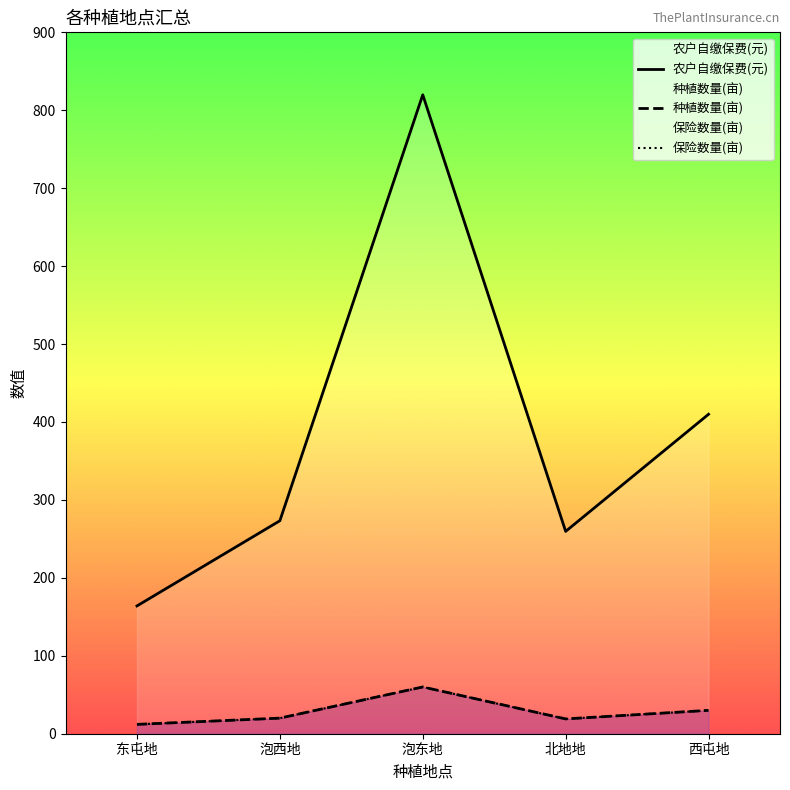

How many values in the 农户自缴保费(元) series are below 273?

2